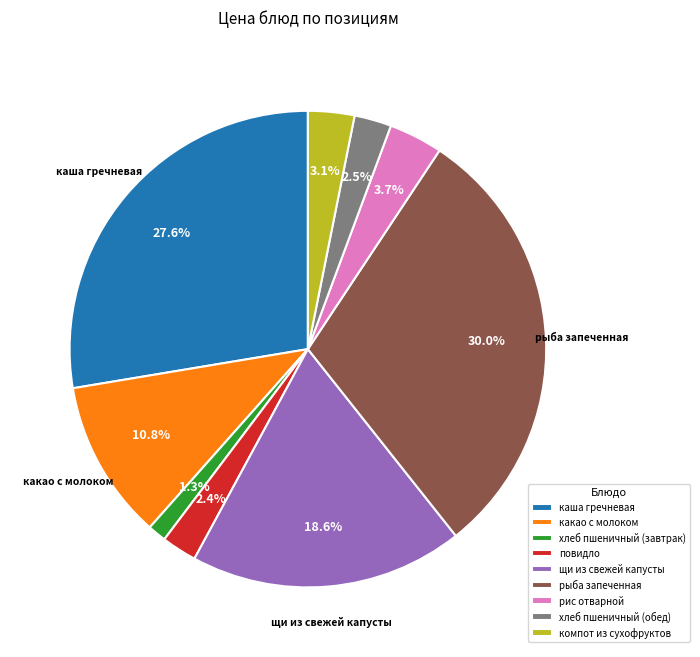

To the nearest percent, what is the combined percentage of хлеб пшеничный (обед) and какао с молоком?

13%